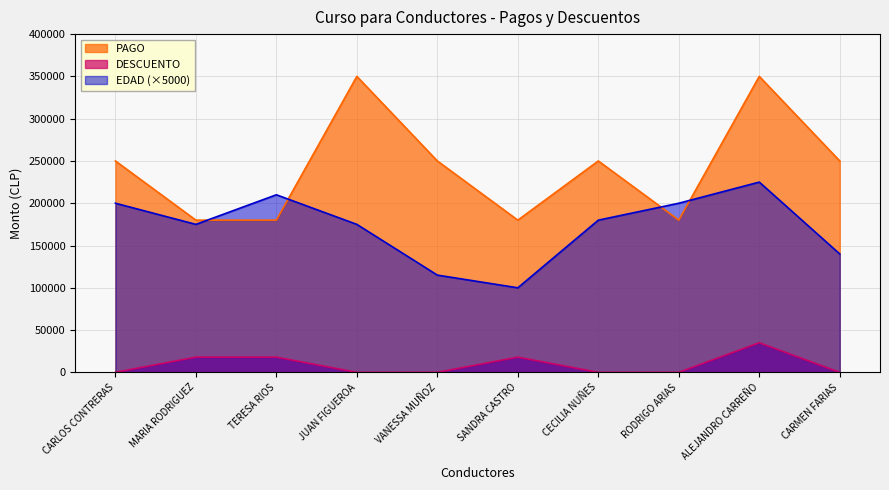

Which series has the largest total across all categories?

PAGO